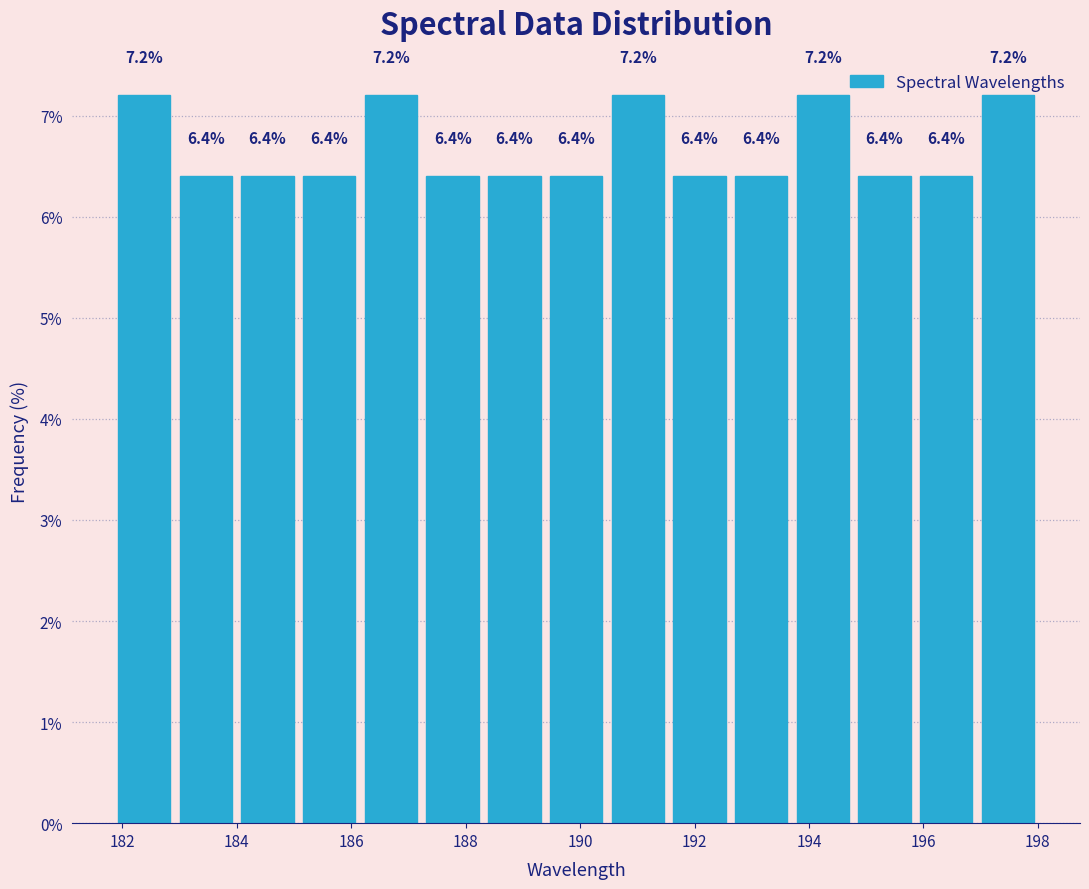

Reading left to right, list every bar in this chart as the range it spans on the x-axis followed by its height. The bar edges are not printed on the chart, so give them approximately, as read against the axis.

181.8 to 183.0: 7.2
183.0 to 184.0: 6.4
184.0 to 185.0: 6.4
185.0 to 186.2: 6.4
186.2 to 187.2: 7.2
187.2 to 188.4: 6.4
188.4 to 189.4: 6.4
189.4 to 190.4: 6.4
190.4 to 191.6: 7.2
191.6 to 192.6: 6.4
192.6 to 193.8: 6.4
193.8 to 194.8: 7.2
194.8 to 195.8: 6.4
195.8 to 197.0: 6.4
197.0 to 198.0: 7.2